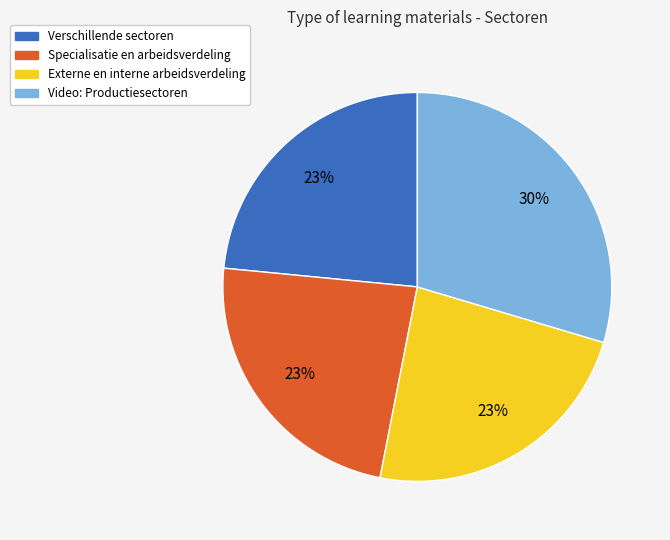

Does Specialisatie en arbeidsverdeling represent more than half of the total?

No